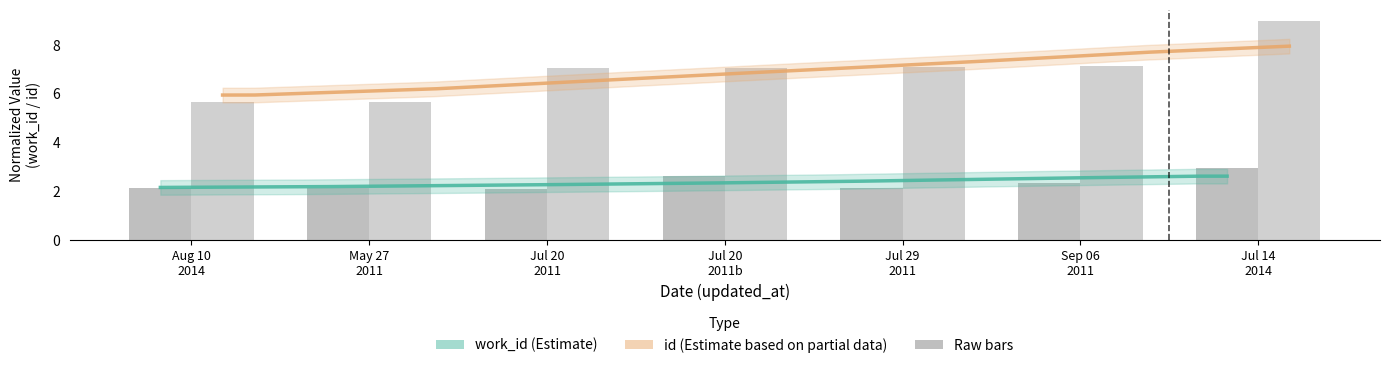

What is the label of the 6th bar from the left?

Sep 06 2011